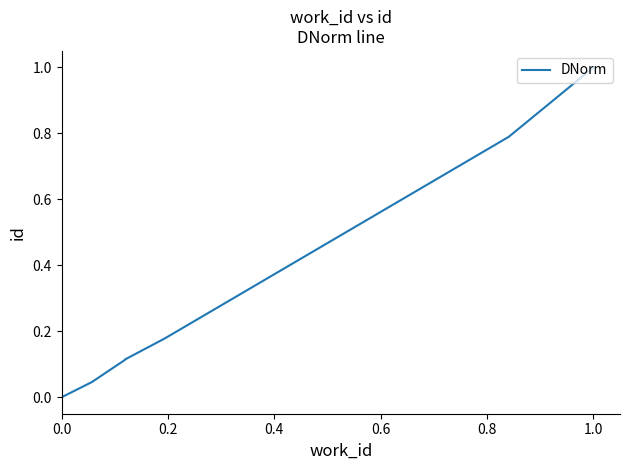

True or false: the data has more than 0 interior local peaks.

False